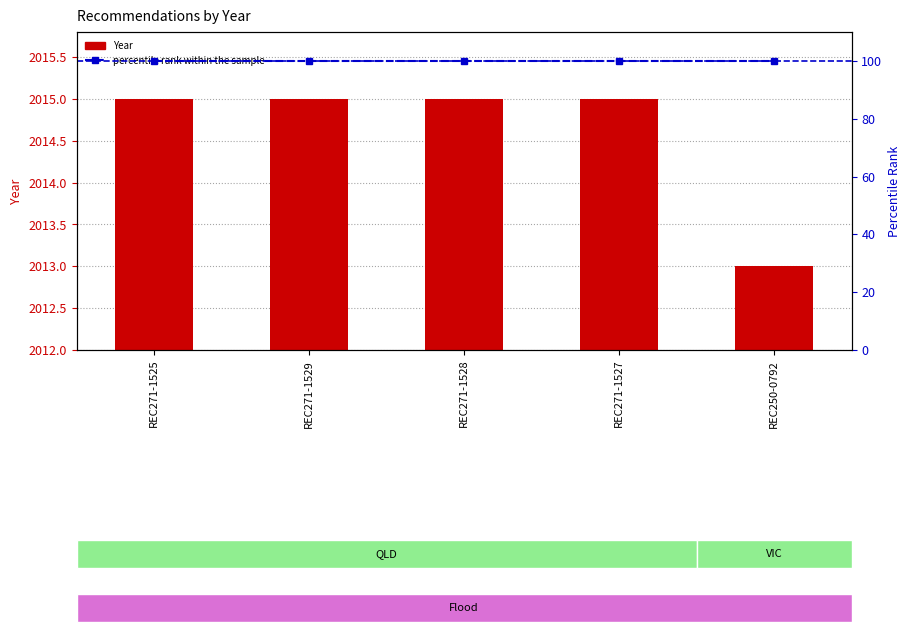

Is the value of Year at REC271-1525 greater than the value of percentile rank within the sample at REC271-1525?

Yes